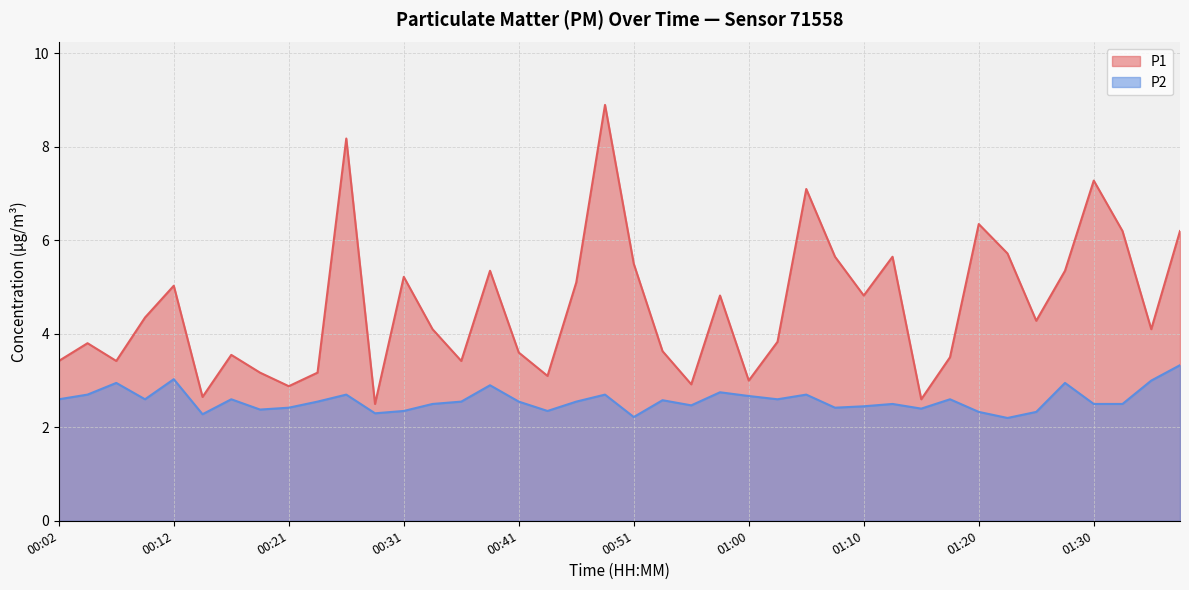

What is the difference between the highest and lowest values at 00:21?

0.5